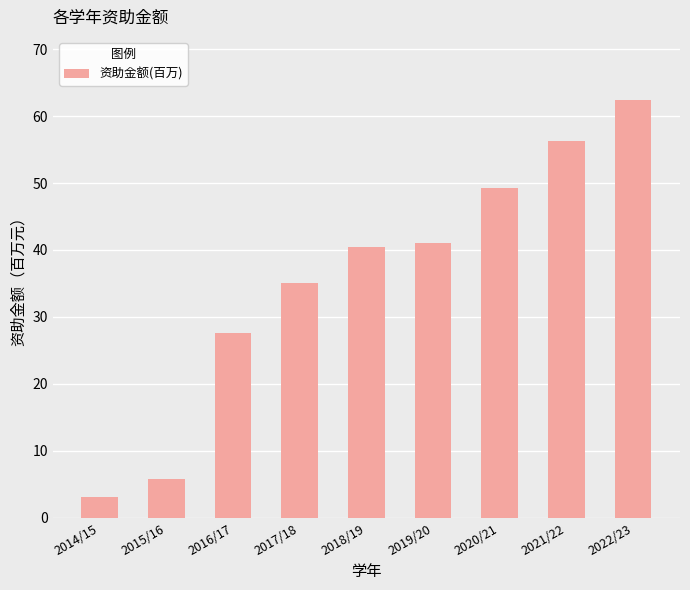

What is the label of the 5th bar from the right?

2018/19